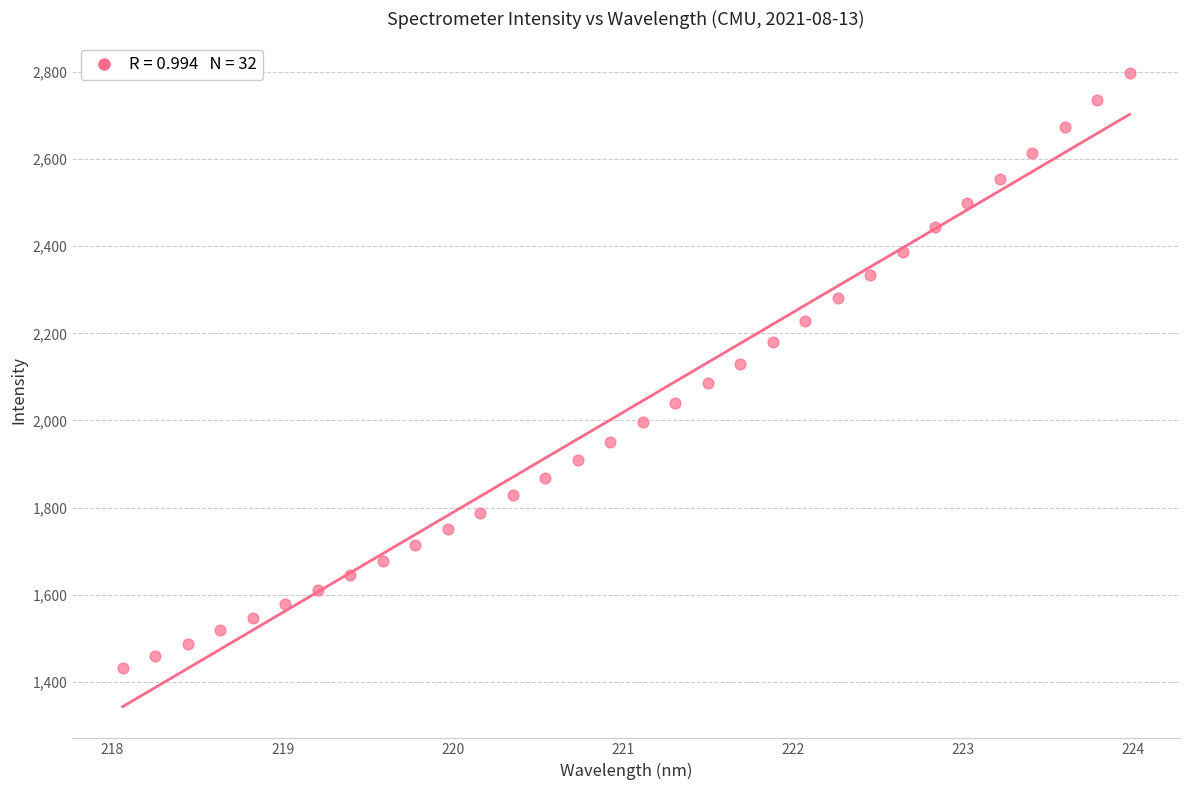

What is the range of X values (max minus min)?

5.9